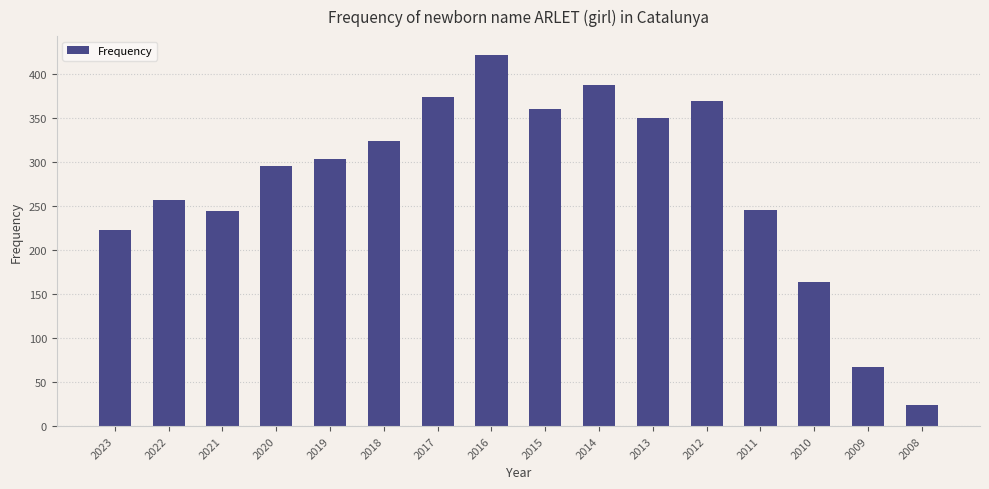

Are the bars horizontal?

No